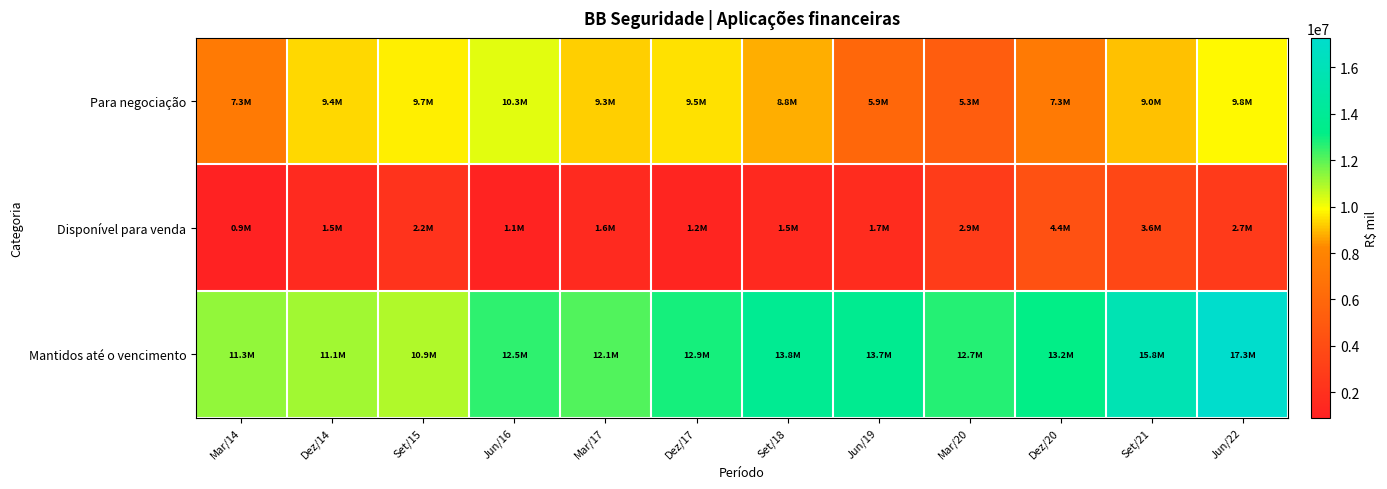

Which series changed the most between Jun/16 and Mar/20?

Para negociação